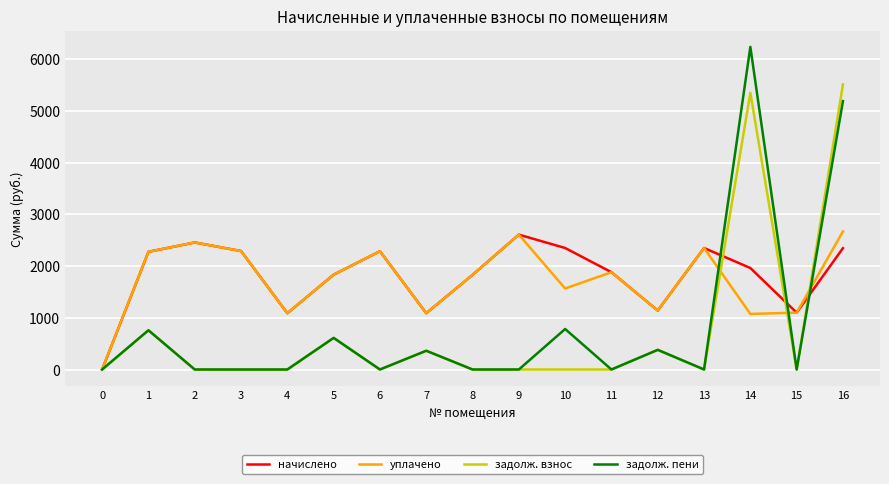

What are all the series names shown in the legend?

начислено, уплачено, задолж. взнос, задолж. пени